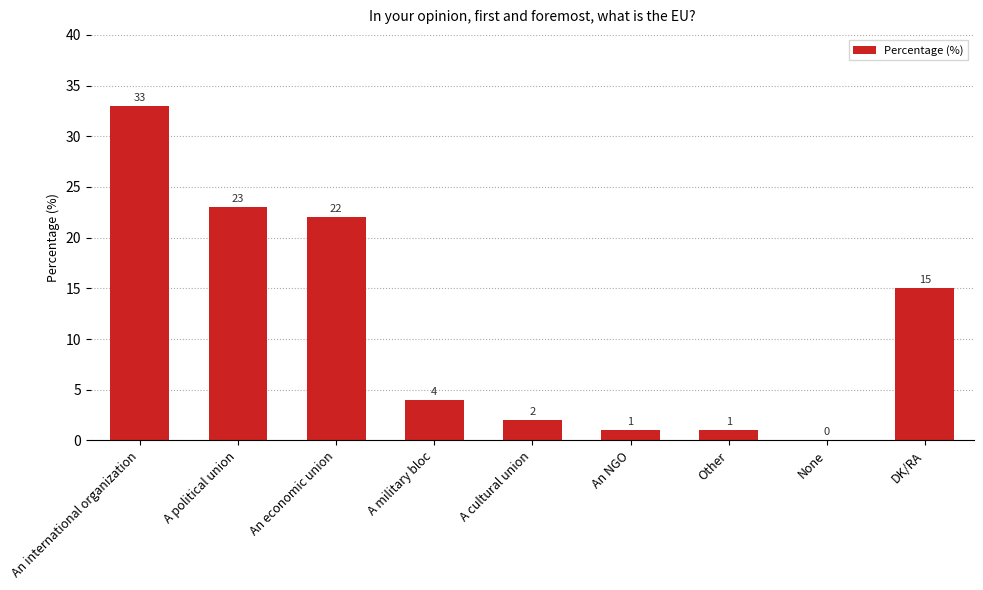

Which label corresponds to the largest value in the chart?

An international organization